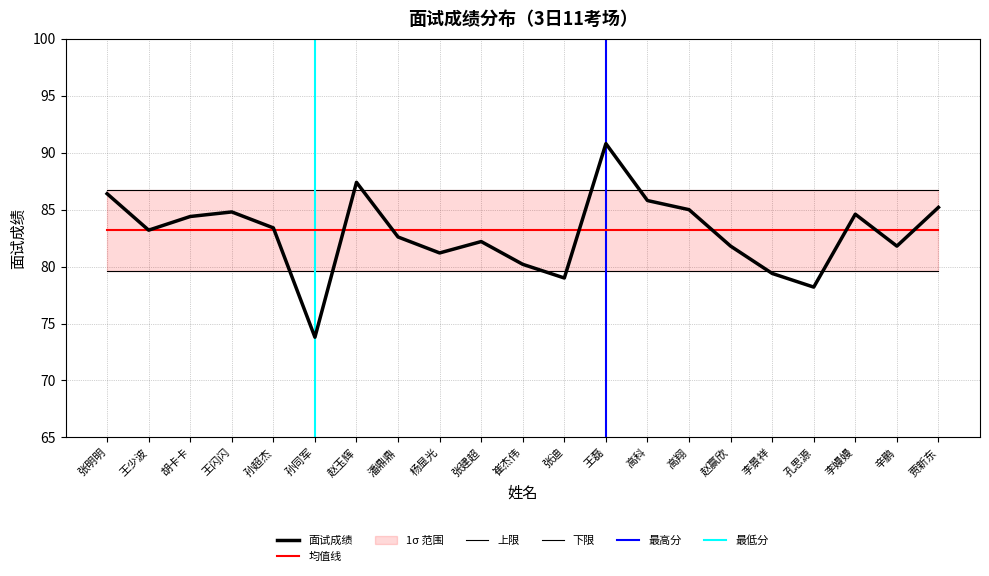

The chart shows a value of 51.2 at 王闪闪. True or false?

False